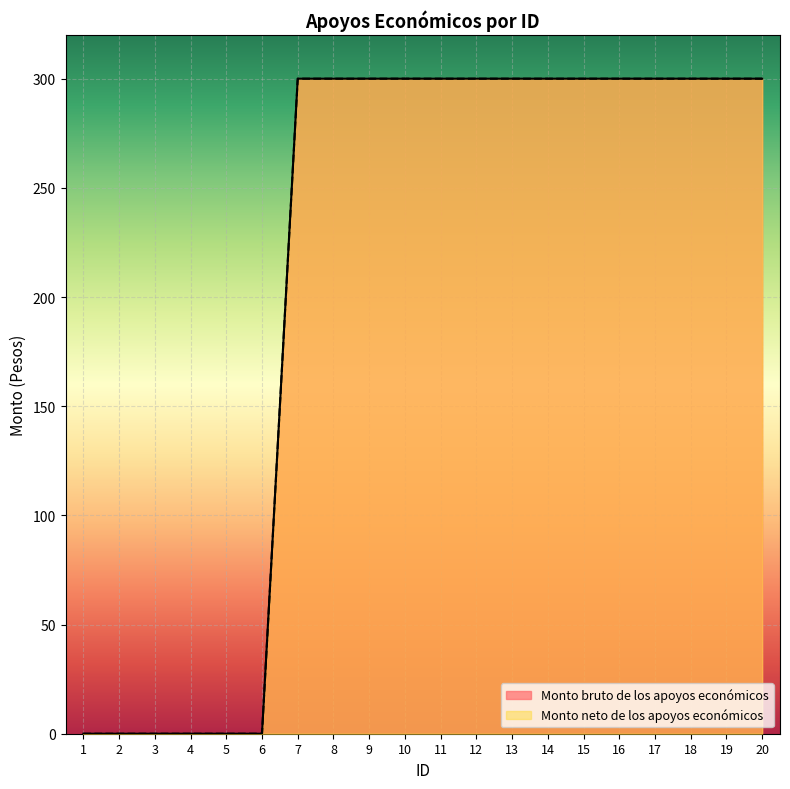

Read the Monto bruto de los apoyos económicos value at 19.

300